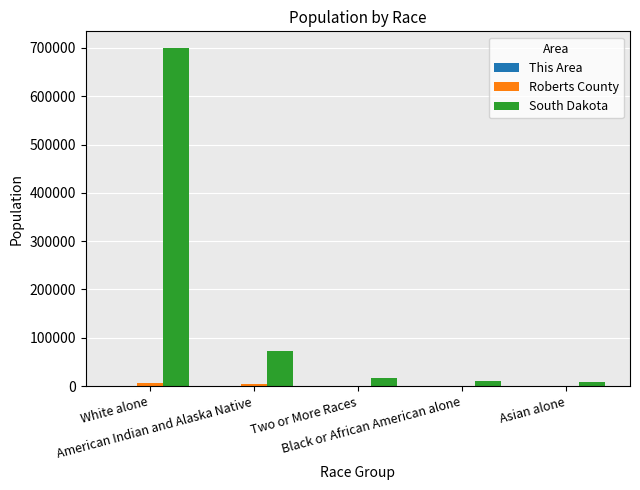

What is the difference between the South Dakota values at Asian alone and Black or African American alone?

2597